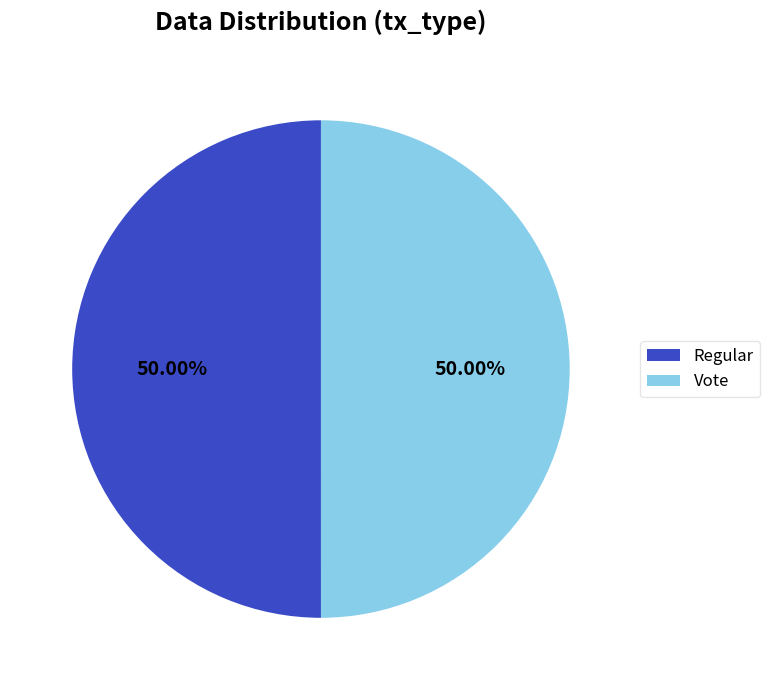

To the nearest percent, what percentage of the pie is Regular?

50%